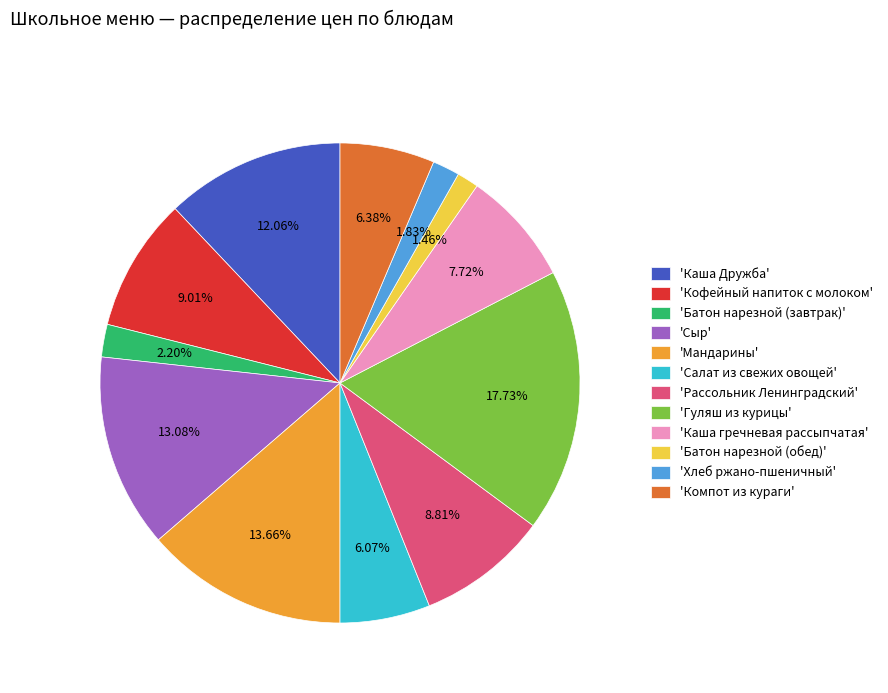

Is there any slice that represents more than half of the pie?

No